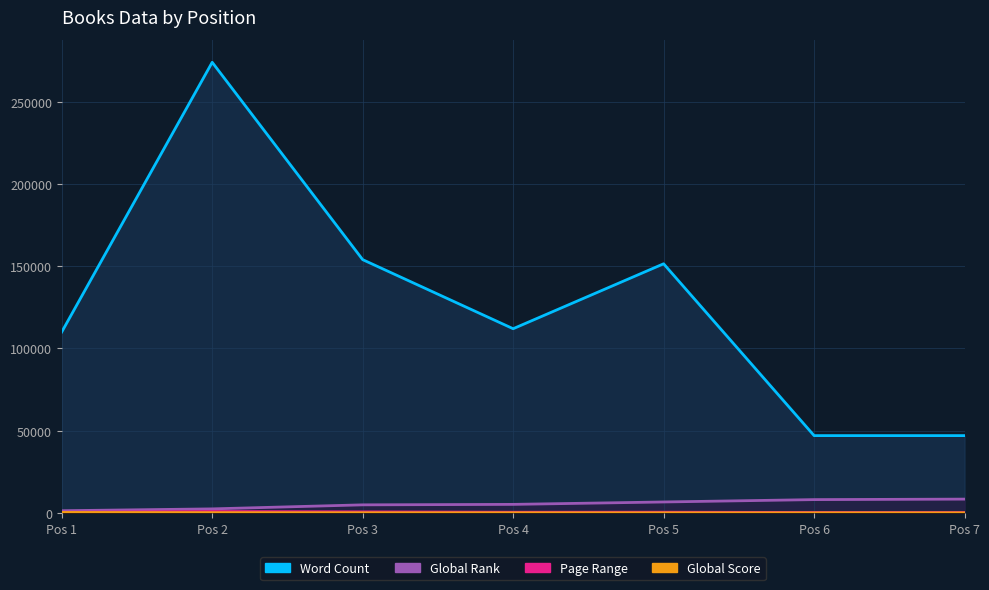

What is the difference between the highest and lowest values at Pos 5?

151427